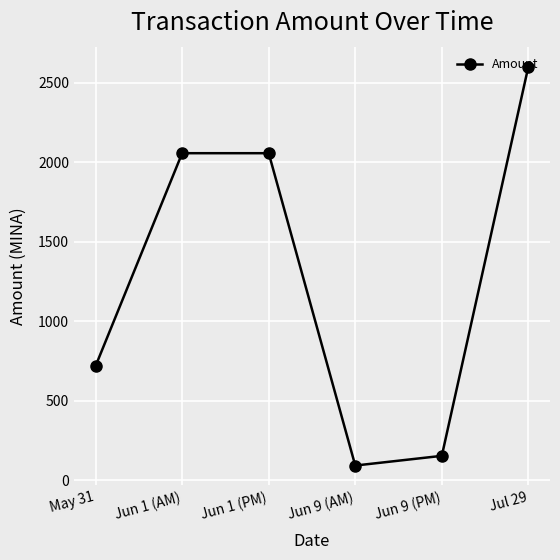

How many points are higher than both their immediate neighbors (excluding endpoints)?

1